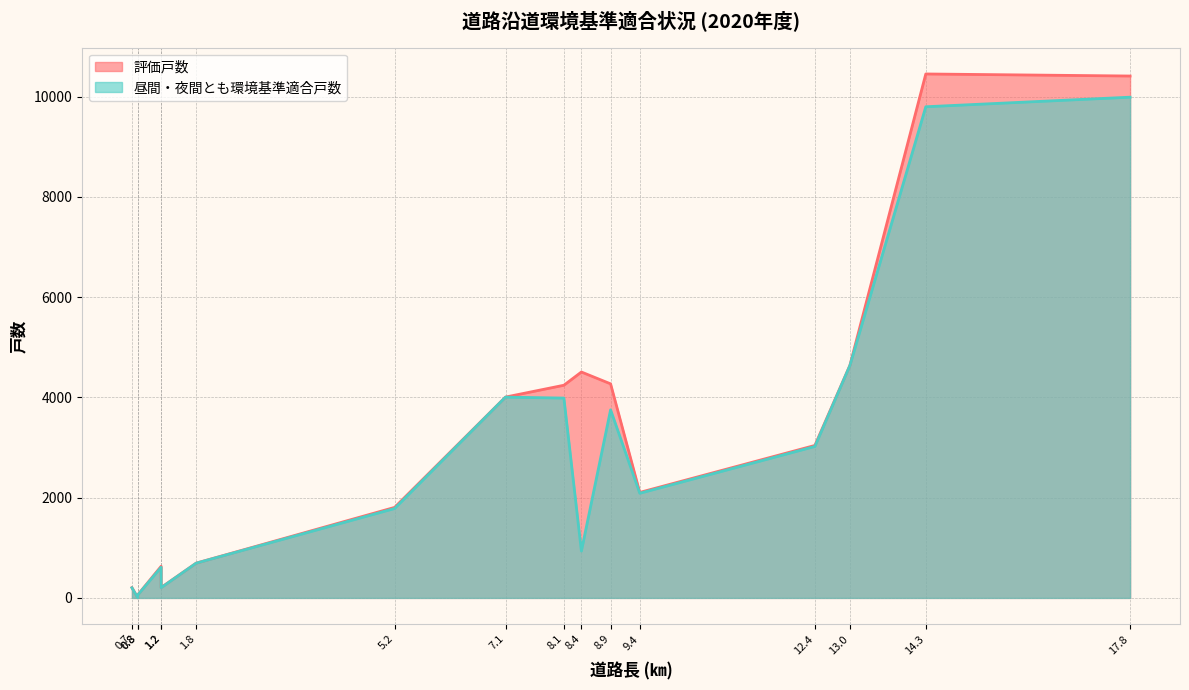

What are all the series names shown in the legend?

評価戸数, 昼間・夜間とも環境基準適合戸数